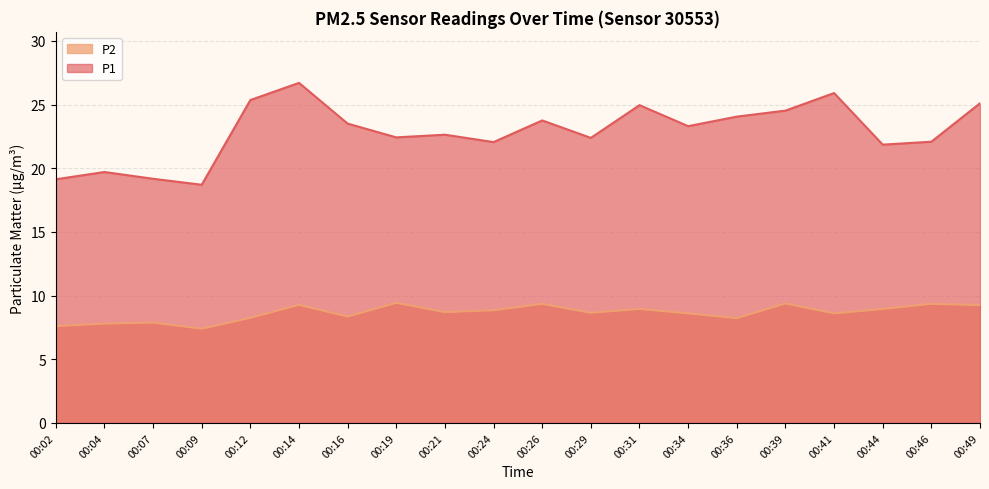

What is the sum of the P1 values at 00:26 and 00:14?

50.5